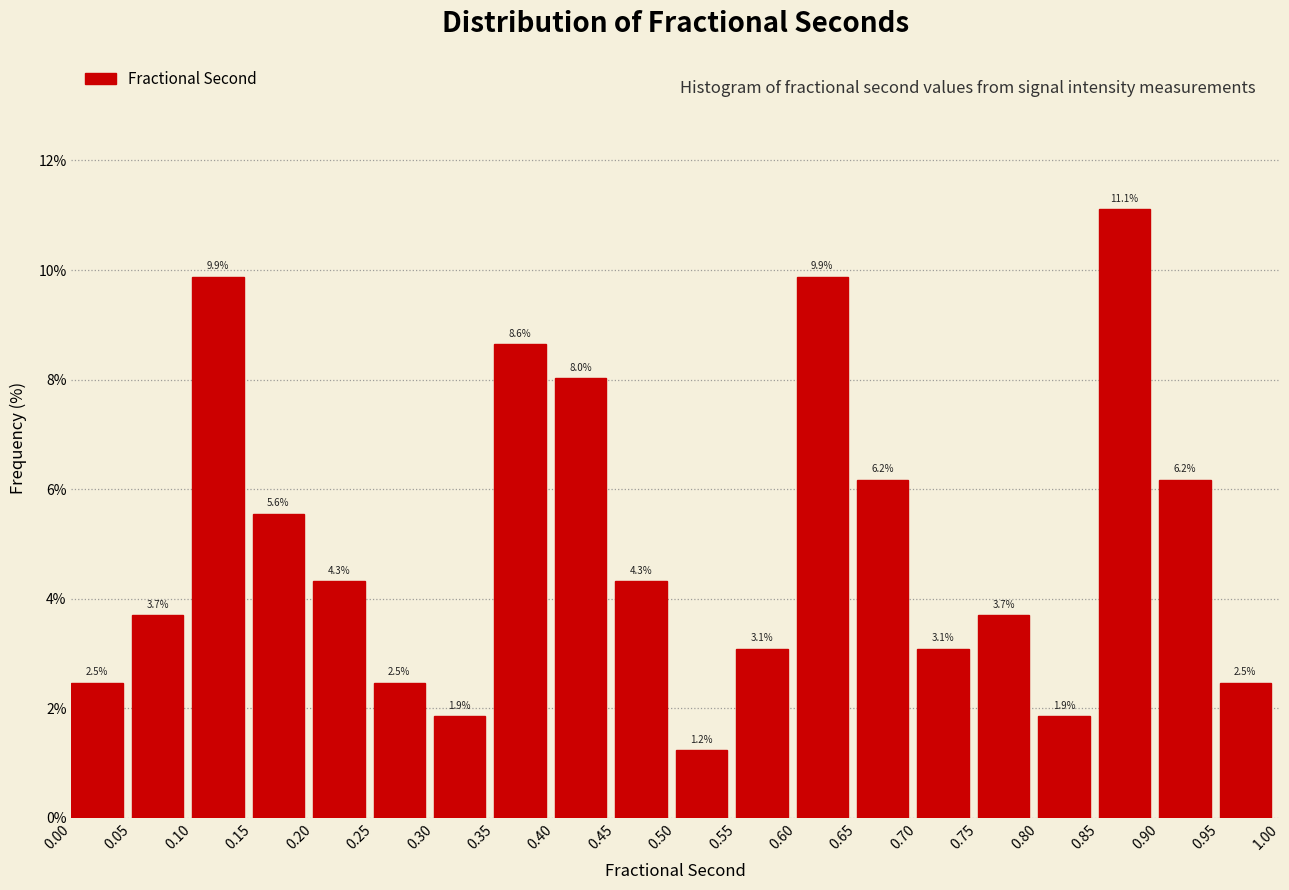

Reading left to right, list every bar in this chart as the range it spans on the x-axis followed by its height.

0.00 to 0.05: 2.5
0.05 to 0.10: 3.7
0.10 to 0.15: 9.9
0.15 to 0.20: 5.6
0.20 to 0.25: 4.3
0.25 to 0.30: 2.5
0.30 to 0.35: 1.9
0.35 to 0.40: 8.6
0.40 to 0.45: 8.0
0.45 to 0.50: 4.3
0.50 to 0.55: 1.2
0.55 to 0.60: 3.1
0.60 to 0.65: 9.9
0.65 to 0.70: 6.2
0.70 to 0.75: 3.1
0.75 to 0.80: 3.7
0.80 to 0.85: 1.9
0.85 to 0.90: 11.1
0.90 to 0.95: 6.2
0.95 to 1.00: 2.5